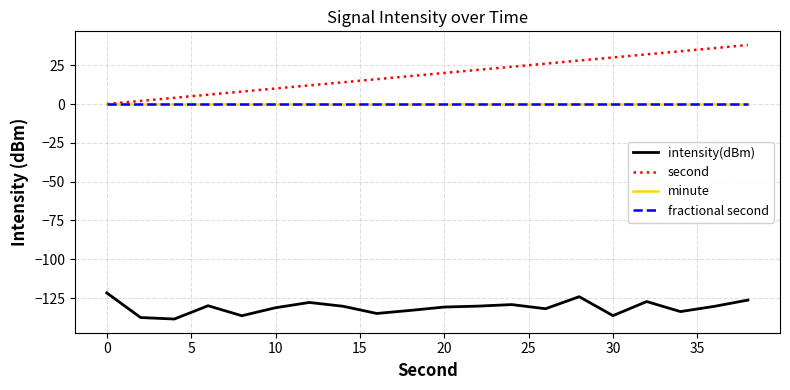

Which series has the largest range (max minus min)?

second